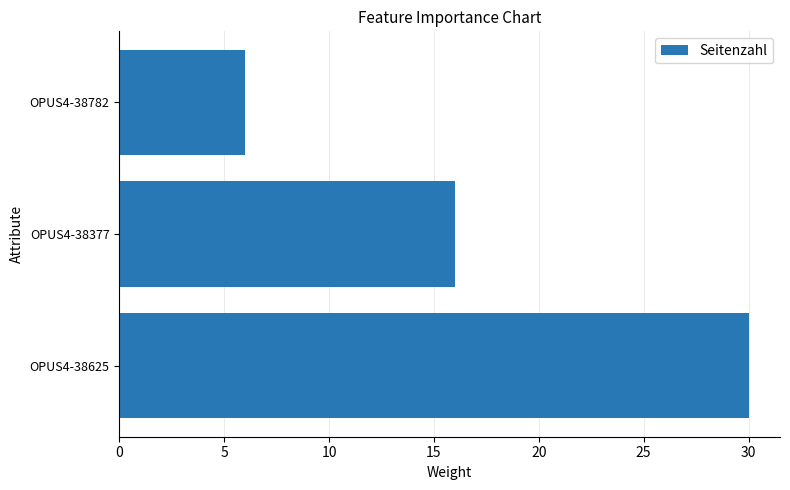

What is the average value?

17